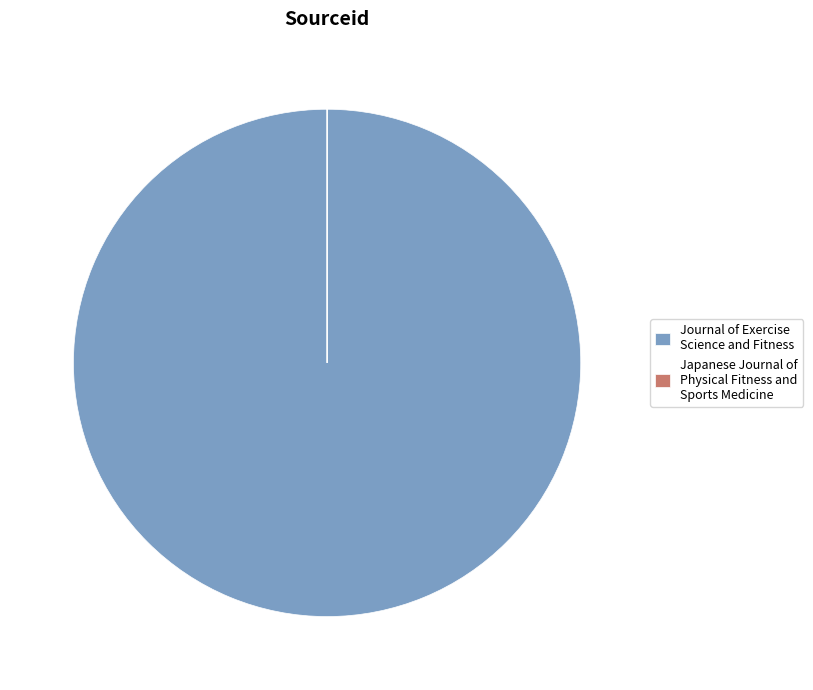

True or false: Journal of Exercise Science and Fitness accounts for 93% of the total.

False